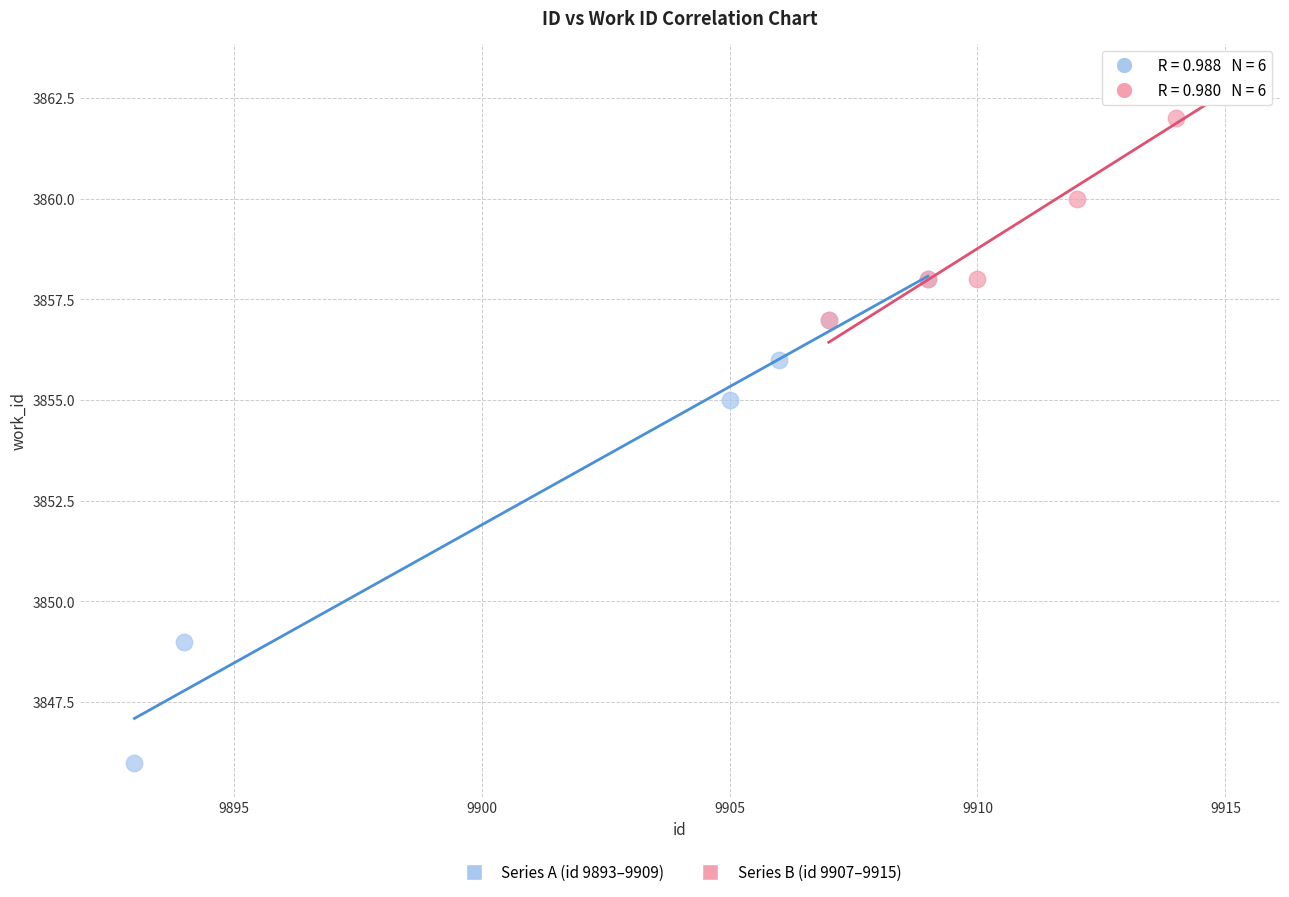

Which series has the widest spread of Y values?

Series A (id 9893–9909)